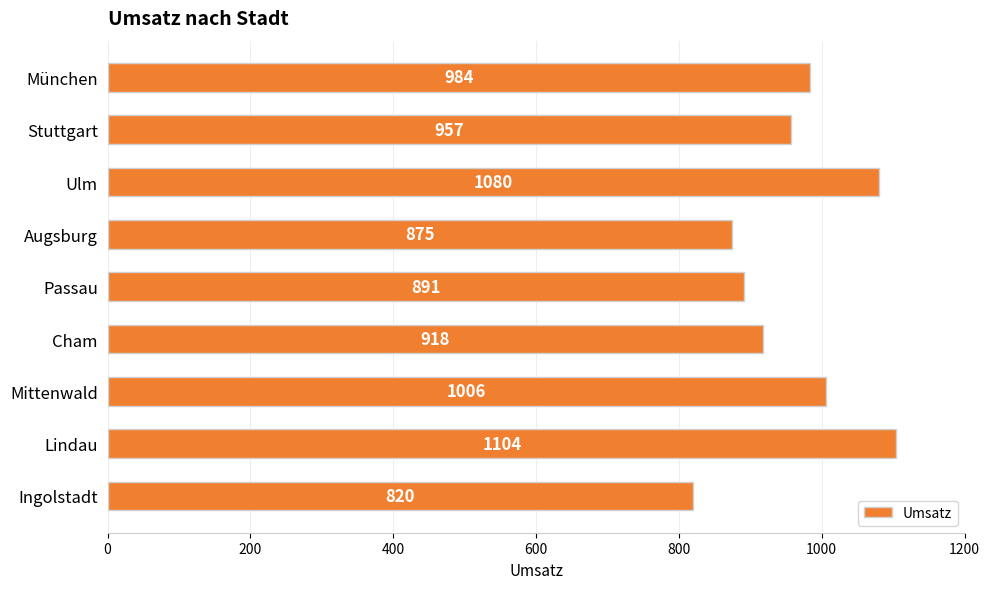

Are the bars horizontal?

Yes